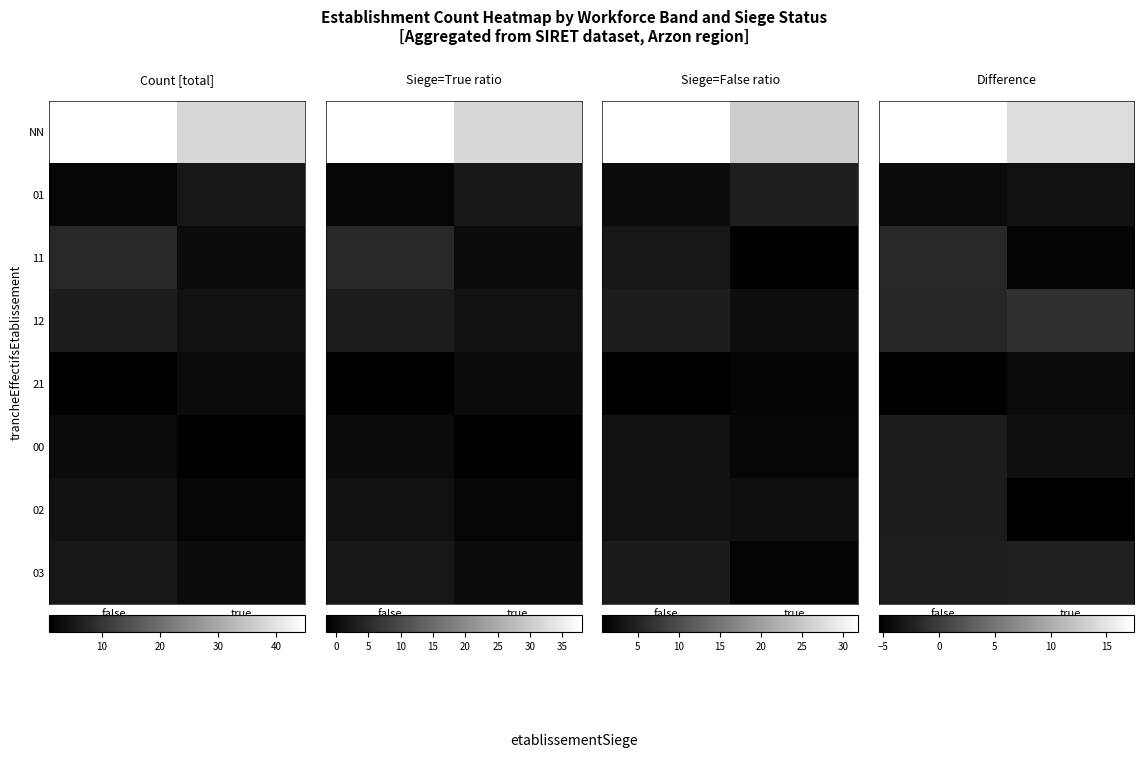

Which category has the highest value across all series?

false